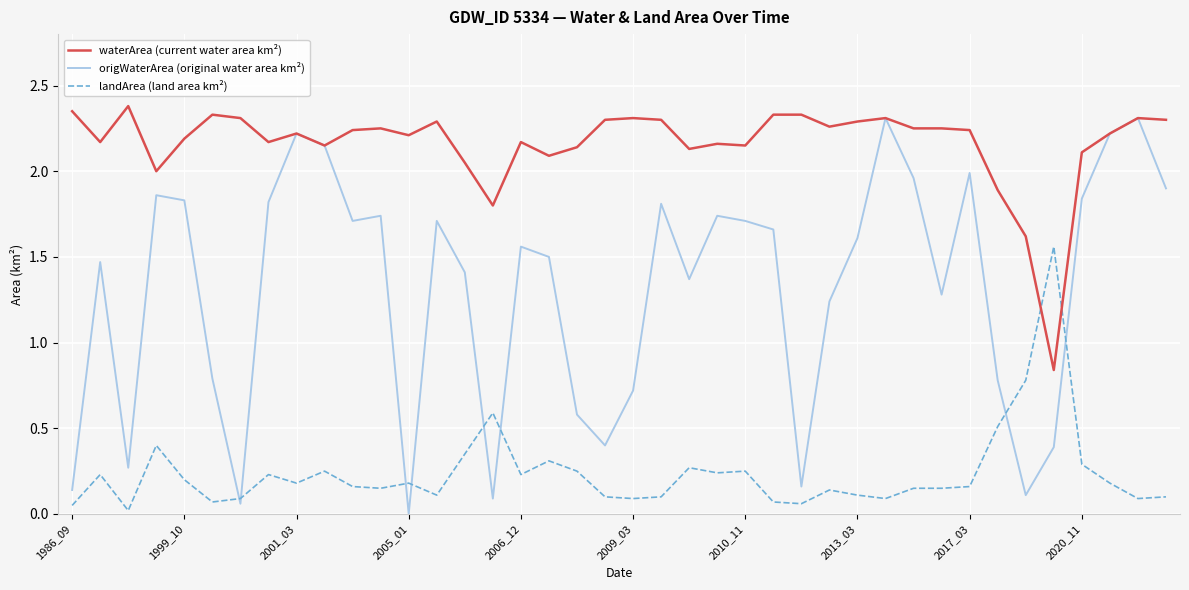

How many times do landArea (land area km²) and origWaterArea (original water area km²) cross each other?

8